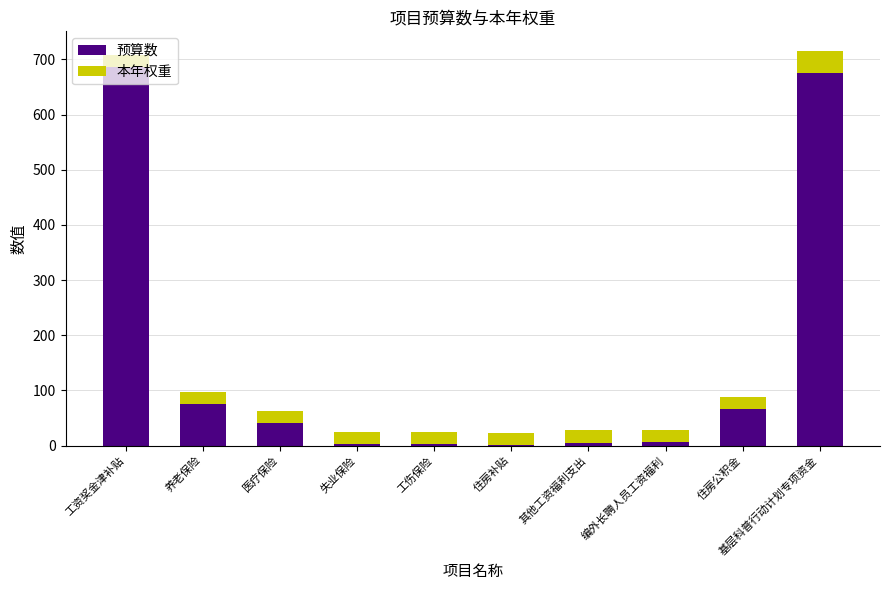

How many data points in 预算数 are above 40?

5